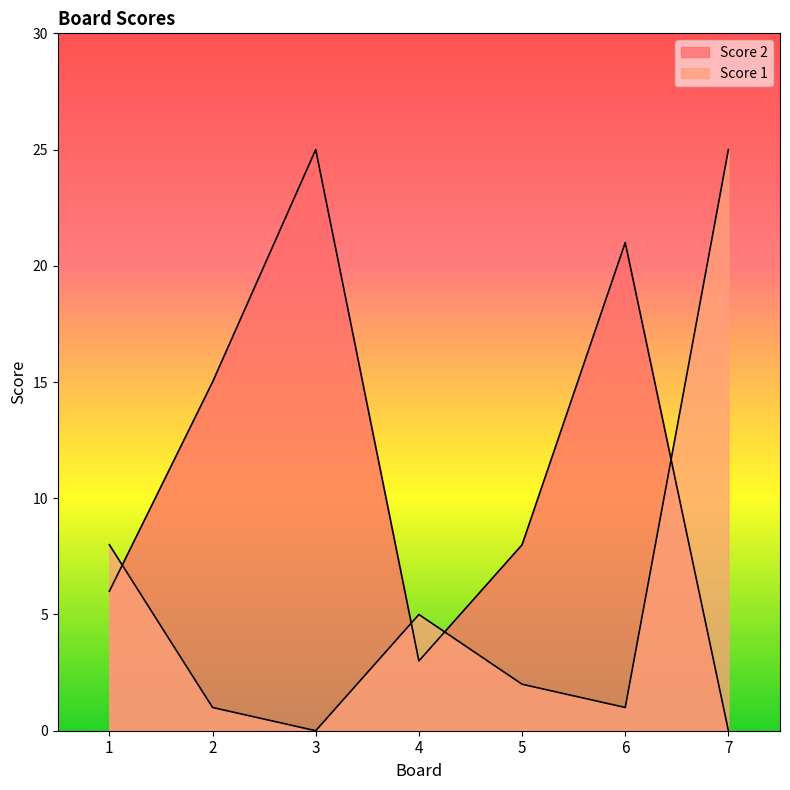

Reading left to right, list all the values displayed in this chart.

Score 2: 1=6	2=15	3=25	4=3	5=8	6=21	7=0
Score 1: 1=8	2=1	3=0	4=5	5=2	6=1	7=25